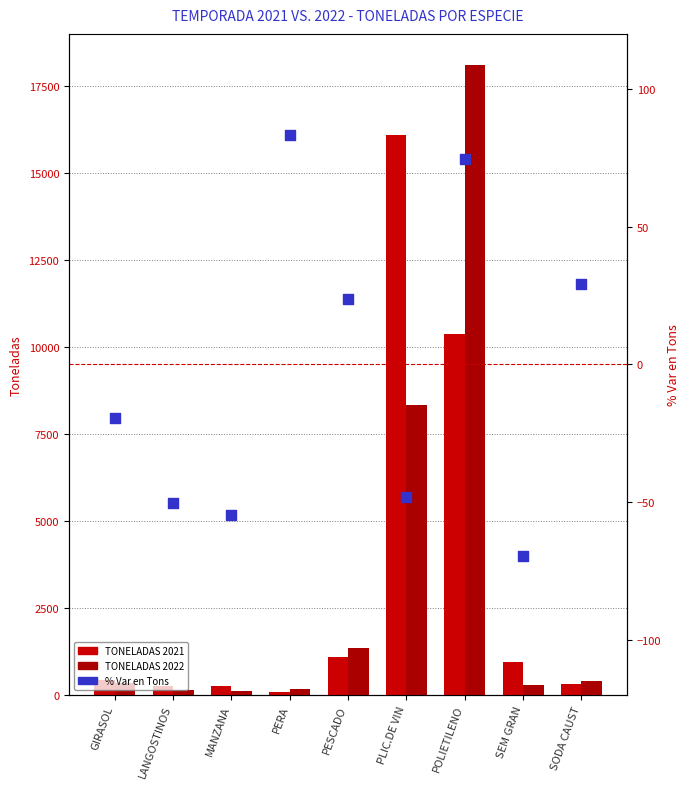

Which series has the largest Y range (max minus min)?

TONELADAS 2022